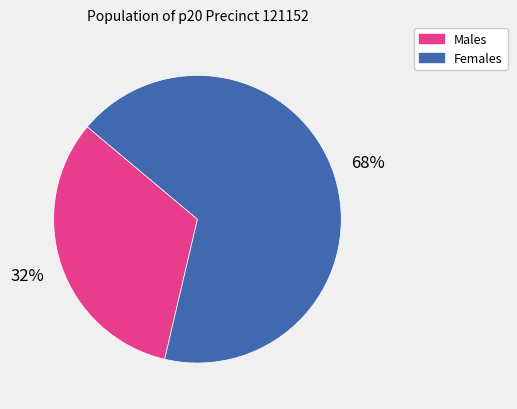

To the nearest percent, what is the average slice percentage?

50%